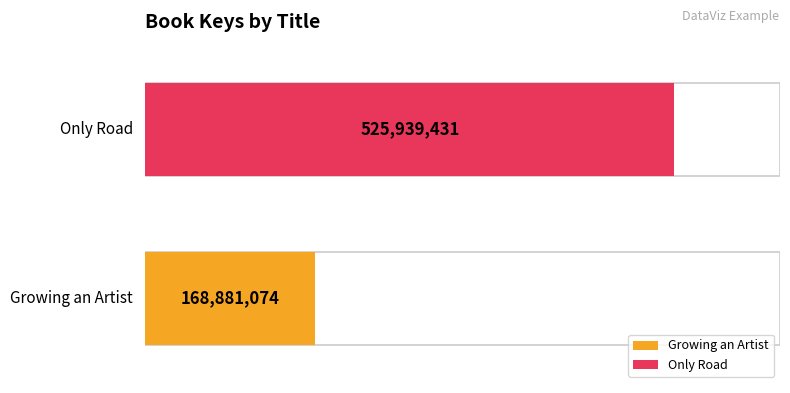

True or false: the data shows 168881074 at Growing an Artist.

True